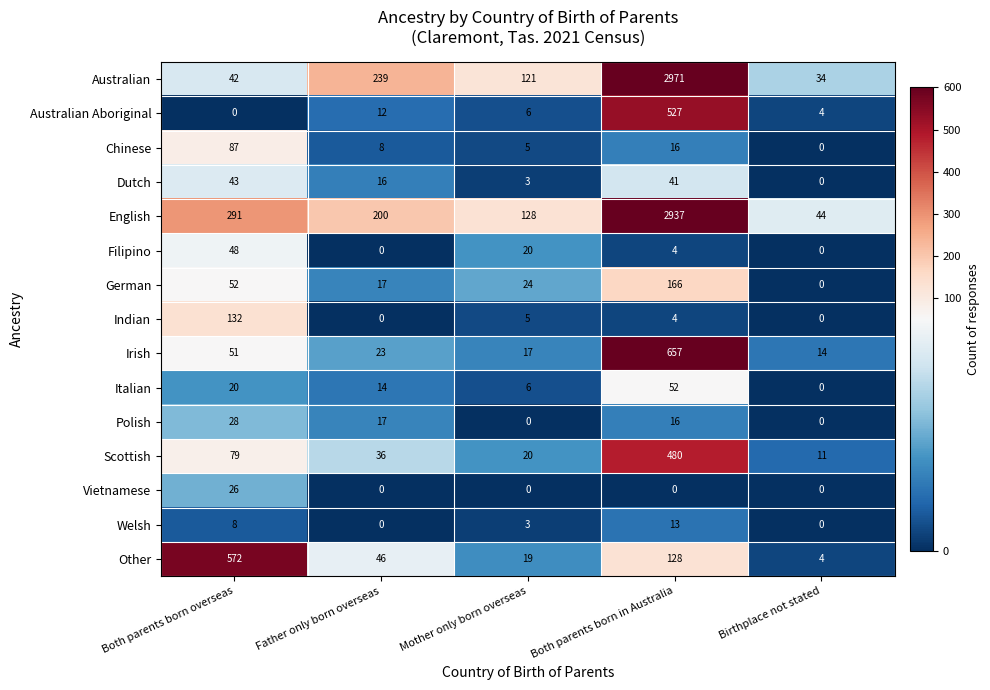

How many series are shown in this chart?

15